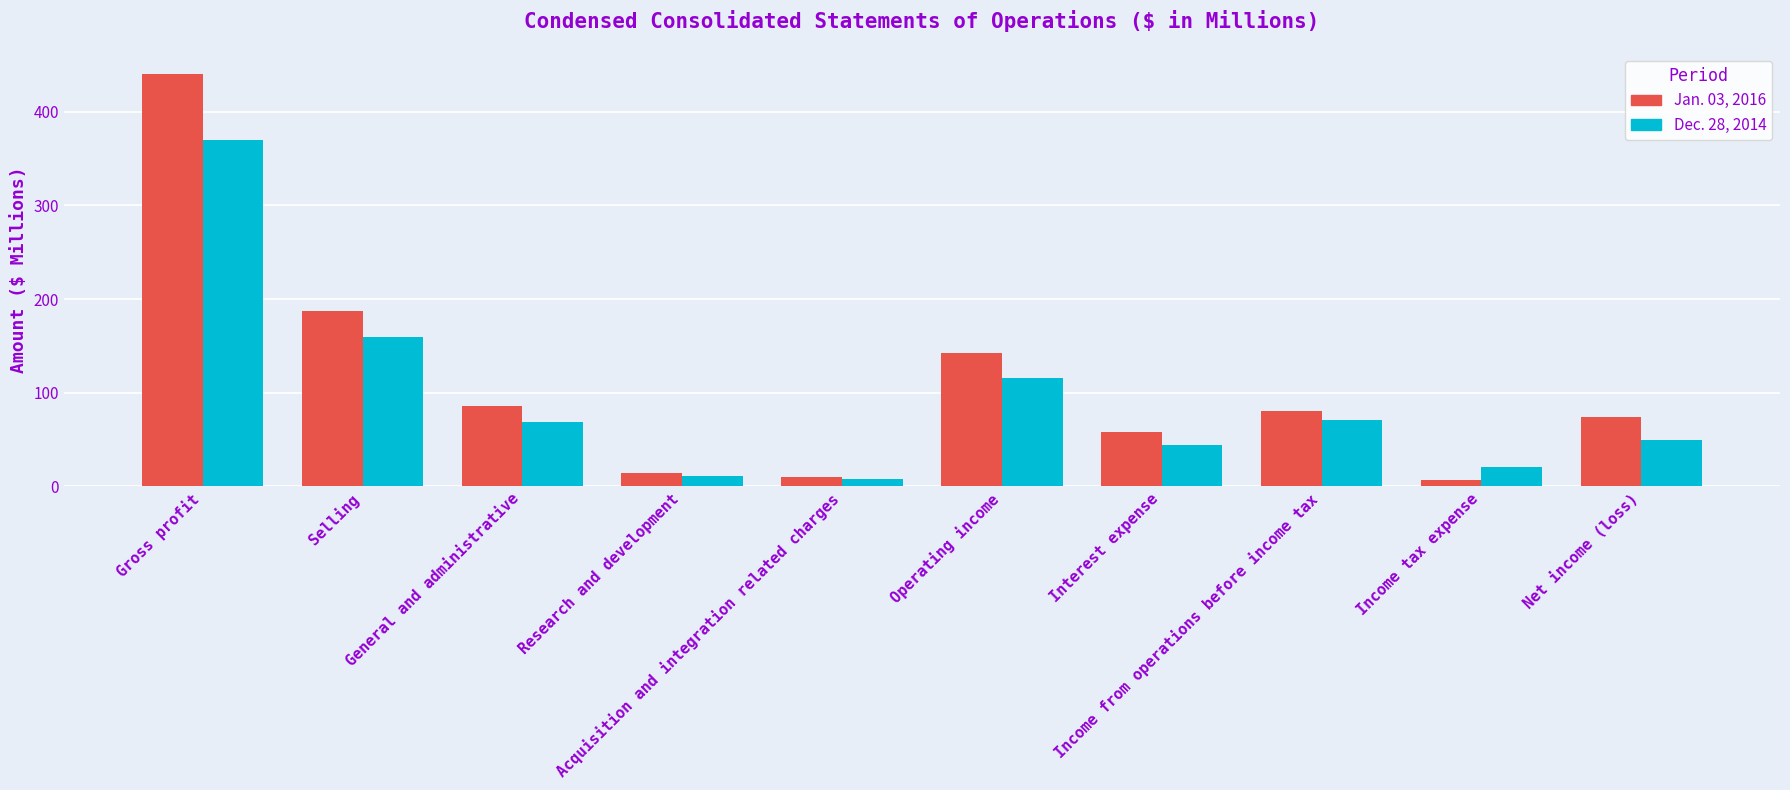

What are all the series names shown in the legend?

Jan. 03, 2016, Dec. 28, 2014